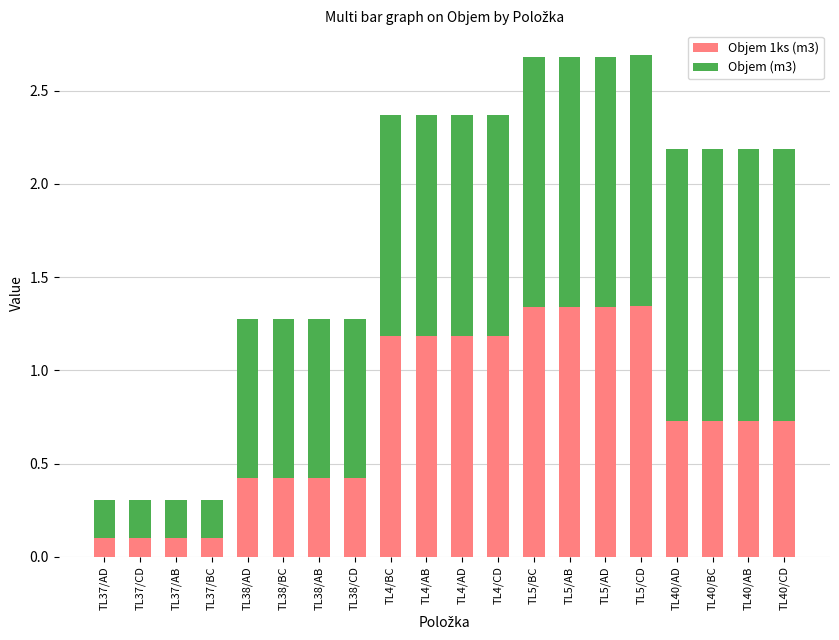

What is the total value across all series at TL4/BC?

2.4